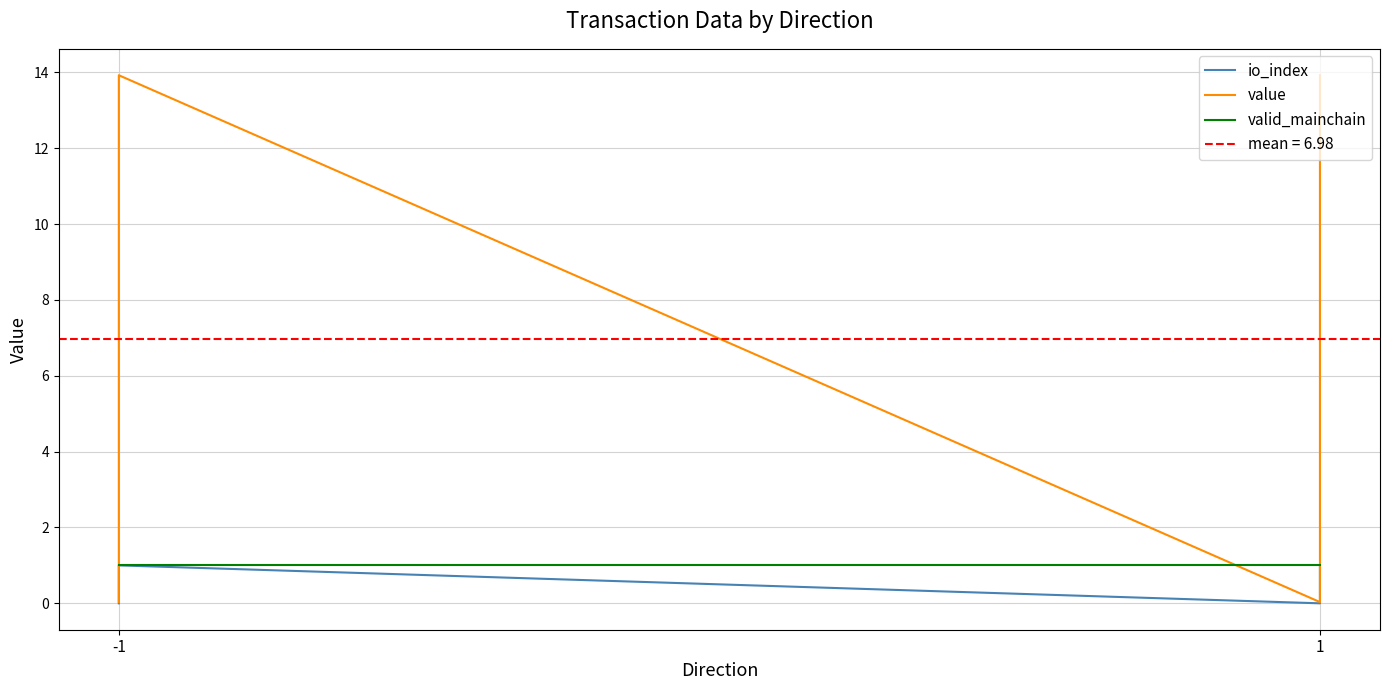

What is the value of the value point at the 4th from the left?

13.9